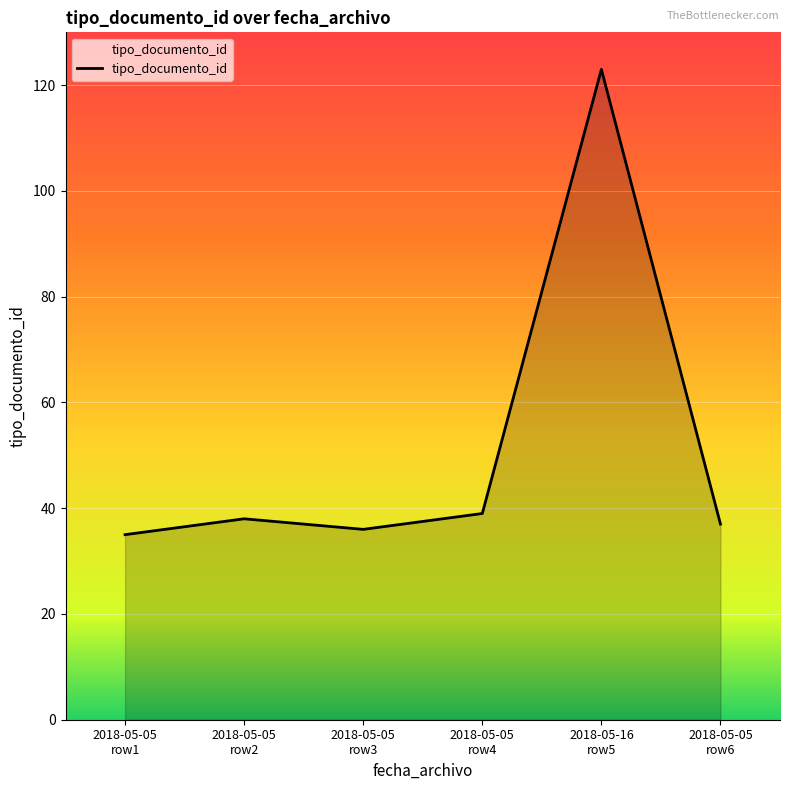

What is the average value?

51